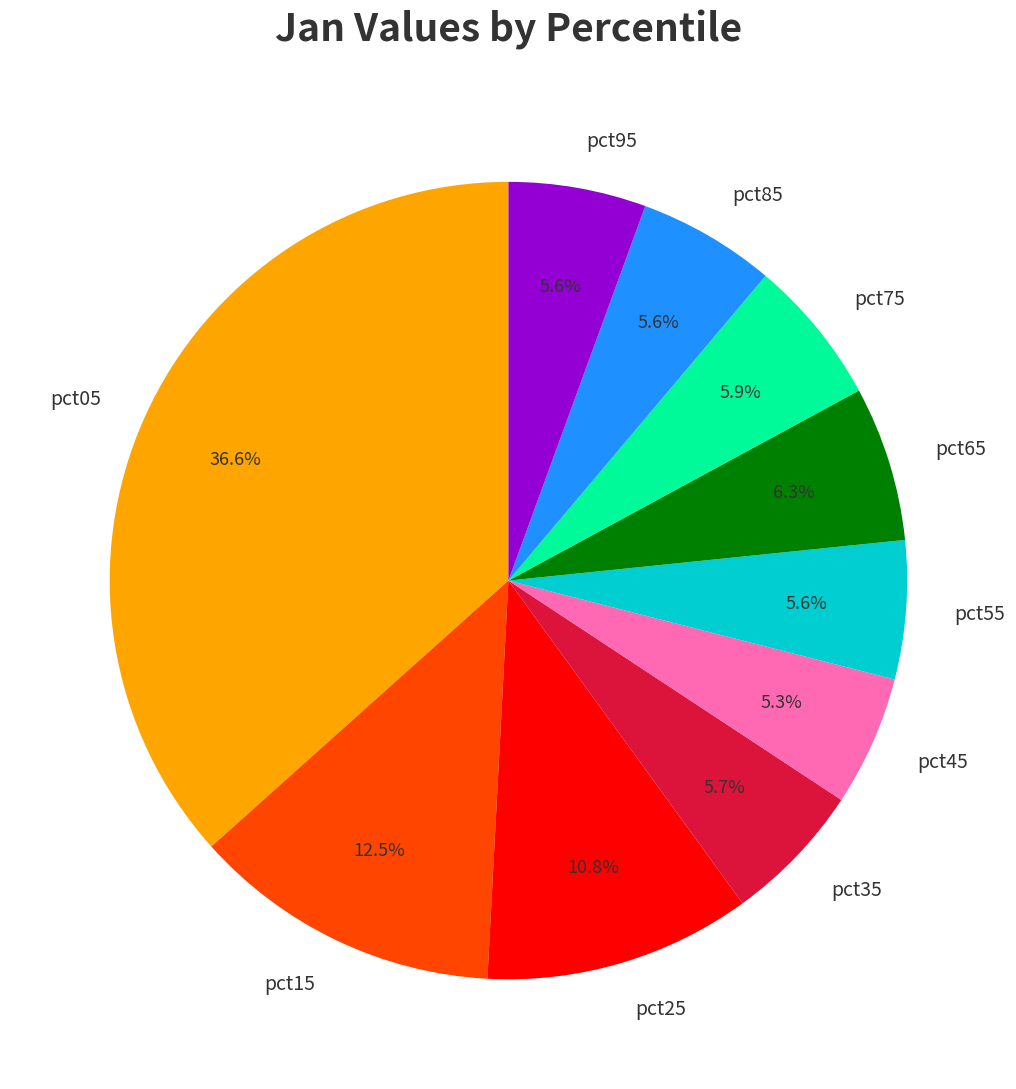

Which category has the biggest portion of the pie?

pct05